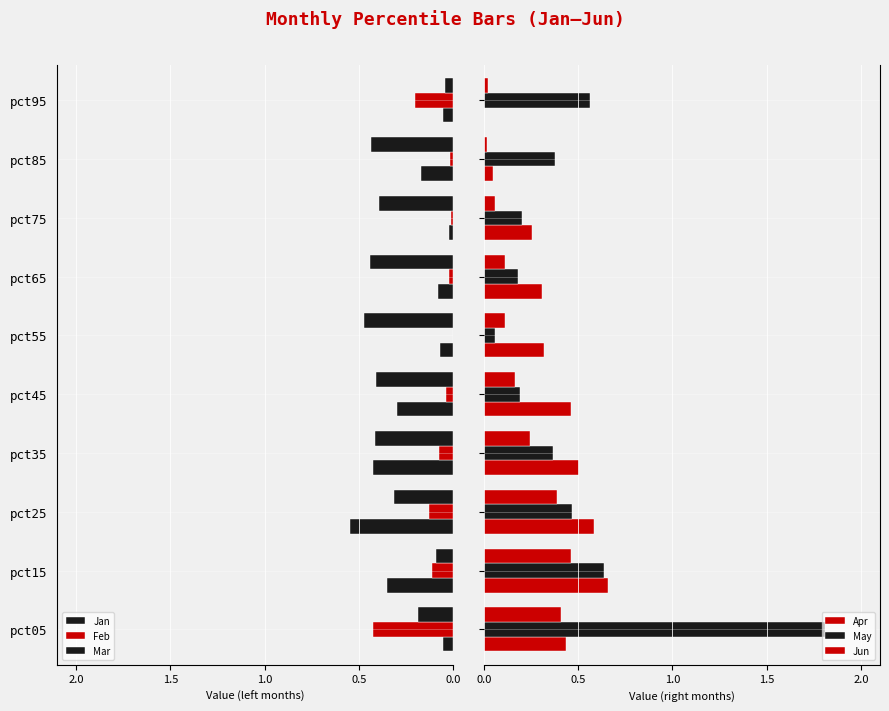

Is the value of May at pct55 greater than the value of Jan at pct45?

Yes